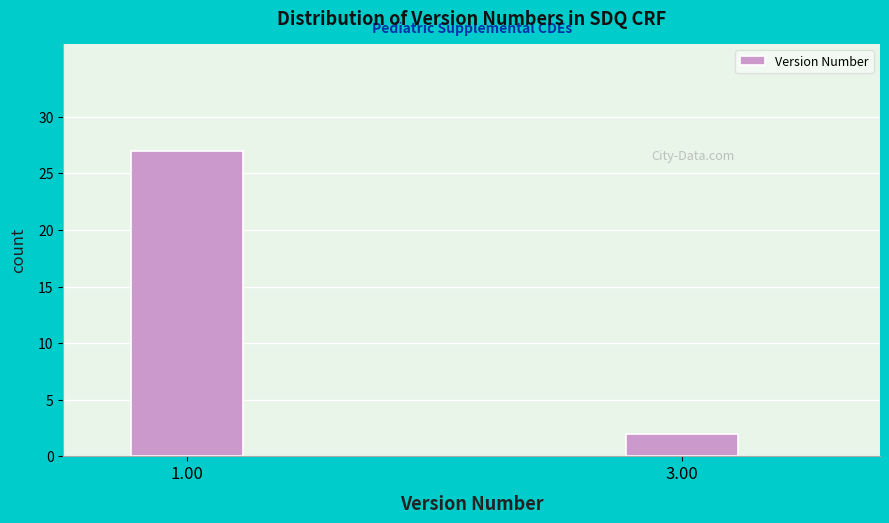

Reading left to right, transcribe all the data shown in this chart.

1.00=27	3.00=2